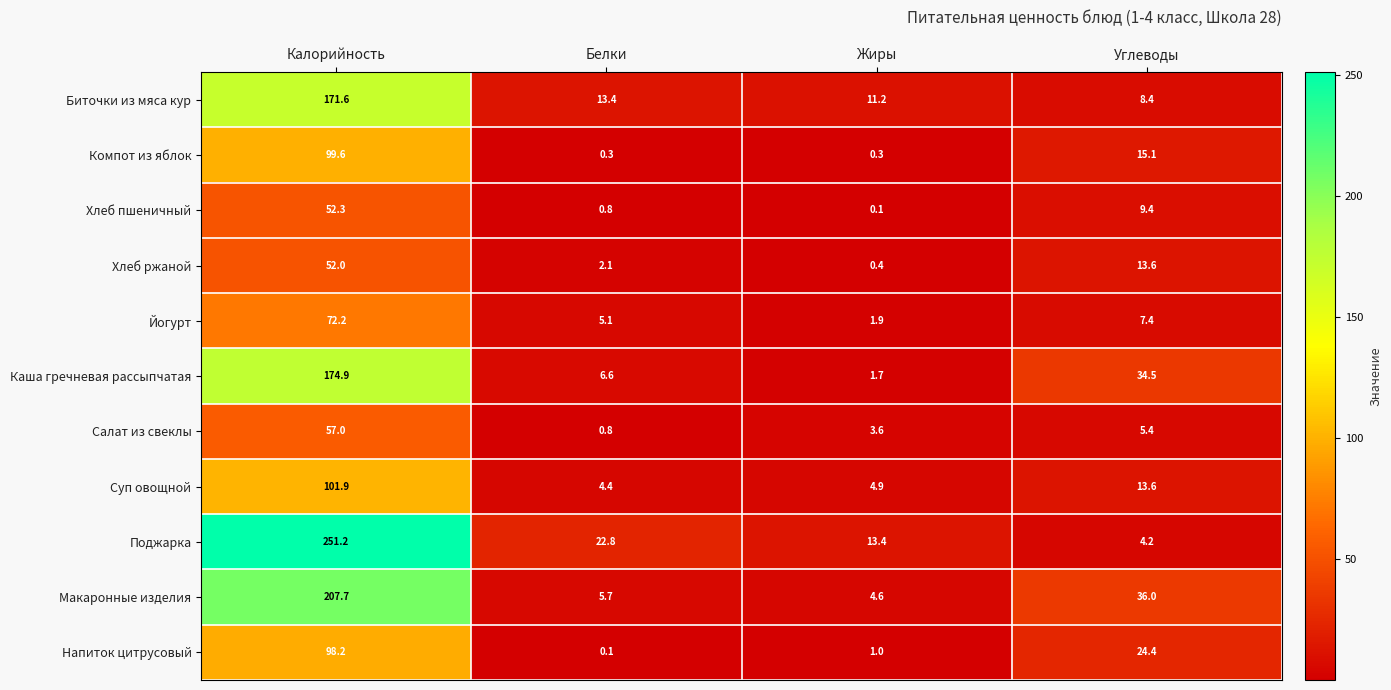

At which label does Хлеб пшеничный reach its minimum?

Жиры